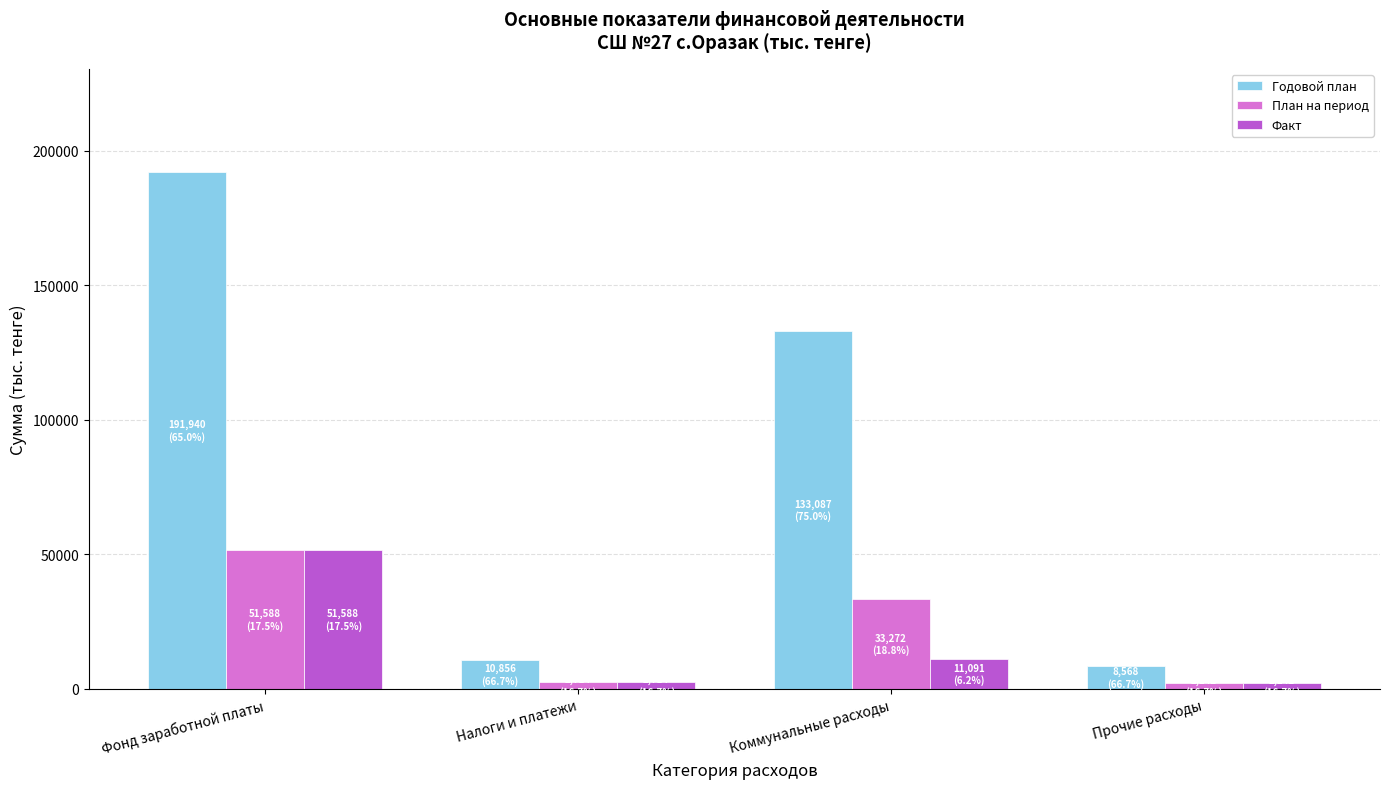

How many bars are there in each group?

3